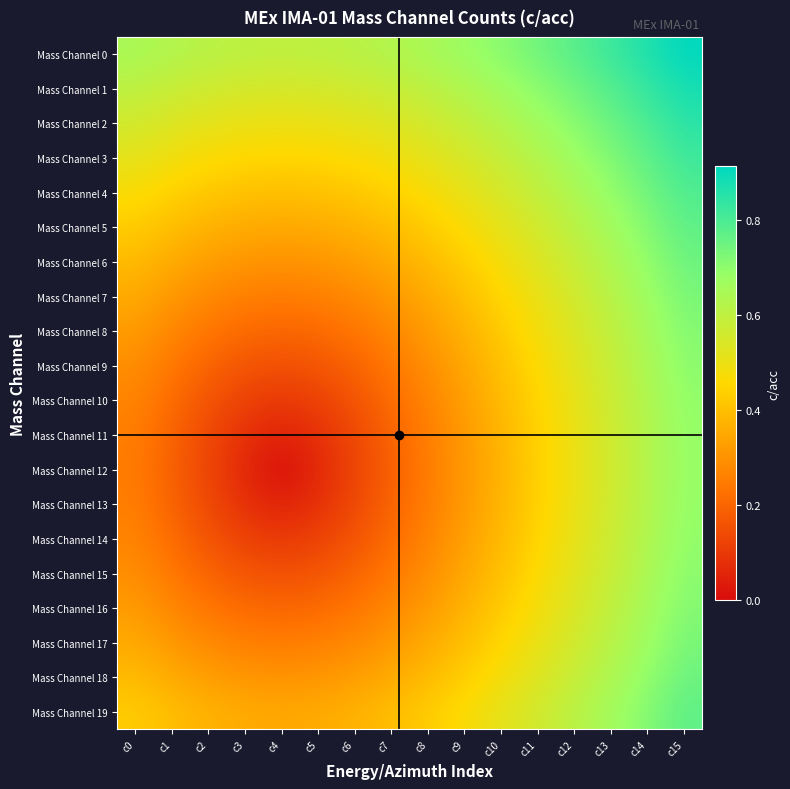

At which category is the sum across all series the highest?

c15